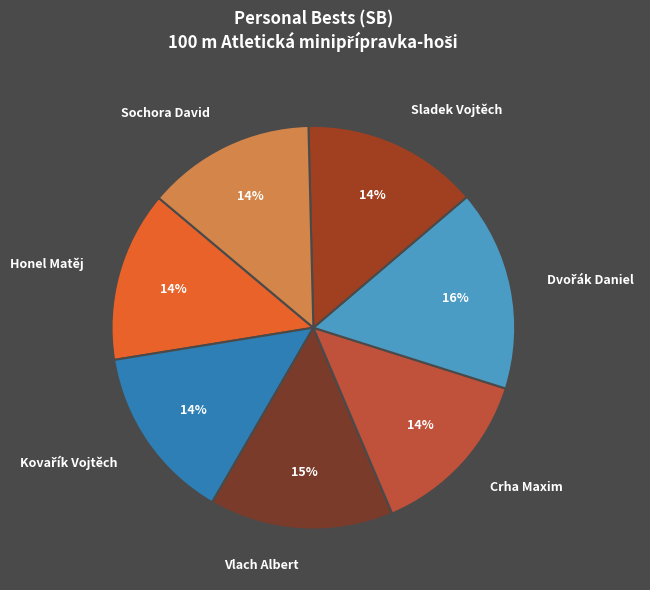

Which has a higher value, Vlach Albert or Sochora David?

Vlach Albert